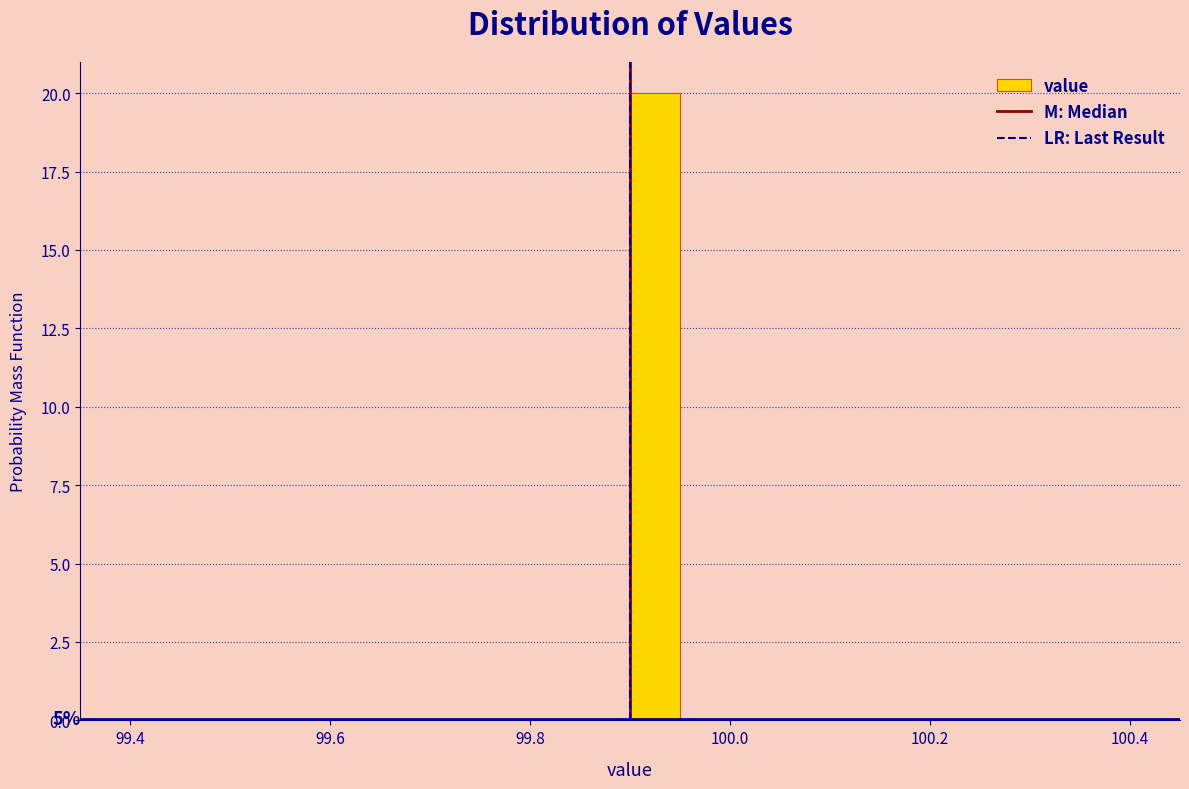

Read against the x-axis, roughly where is the centre of the tallest bar?

99.92